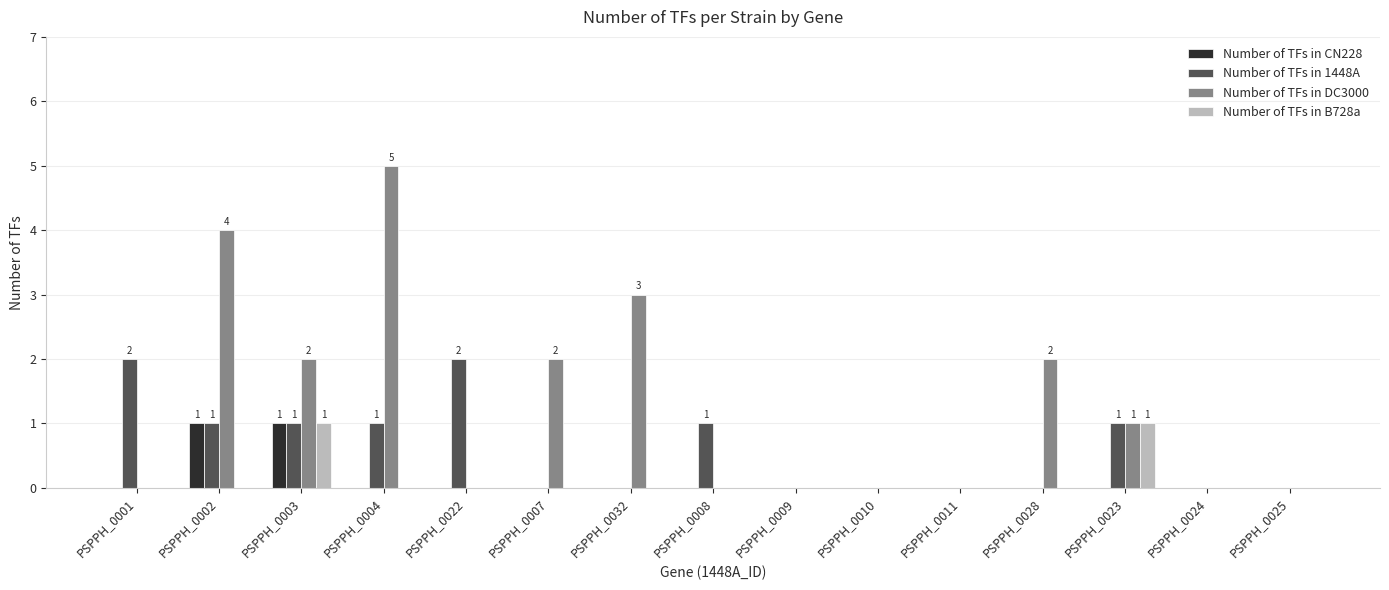

How many distinct data groups are displayed?

4